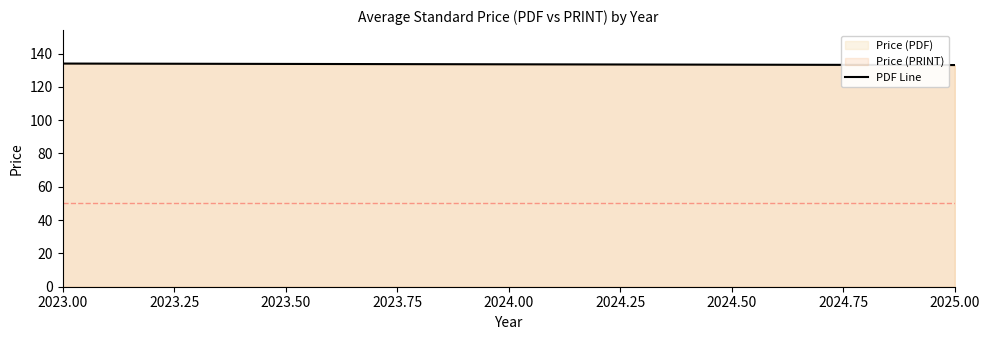

Rank the categories by value from lowest to highest.

2025.00, 2023.00